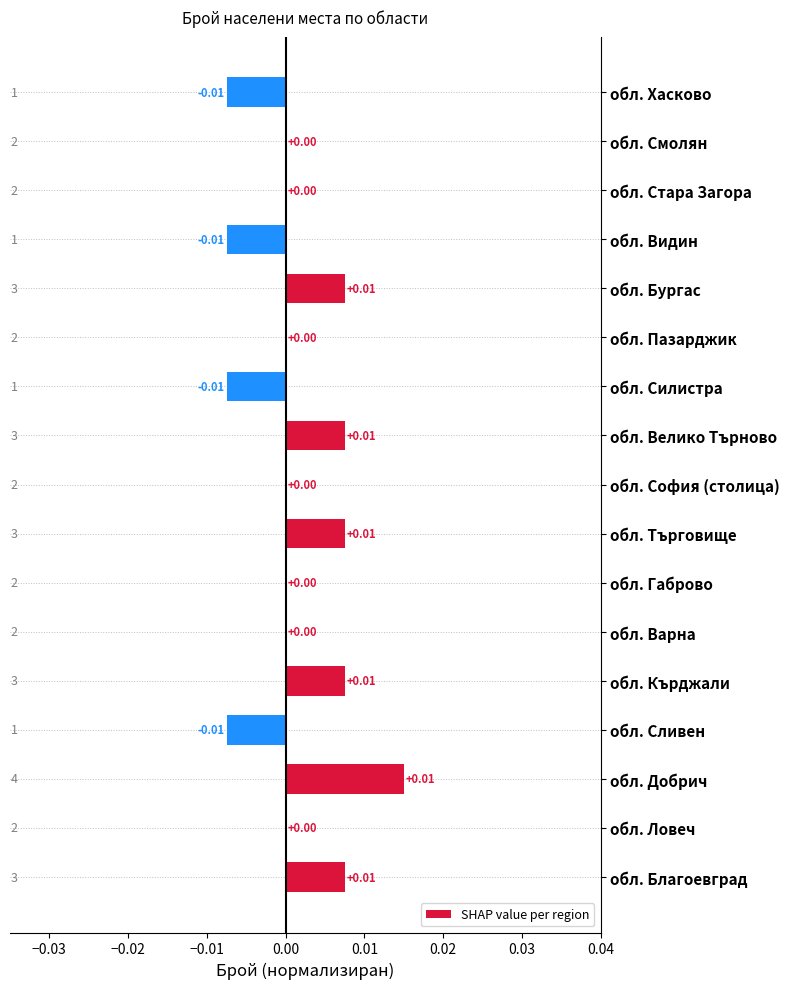

Between обл. Габрово and обл. Търговище, which is larger?

обл. Търговище